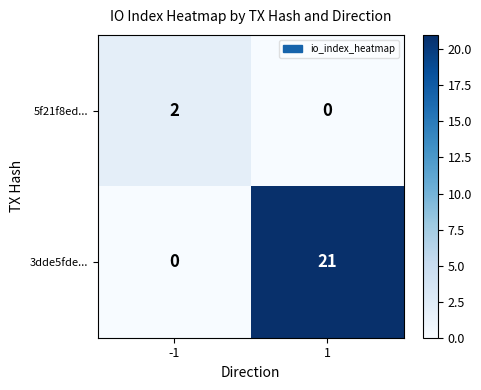

Reading left to right, transcribe all the data shown in this chart.

5f21f8ed...: 2	0
3dde5fde...: 0	21